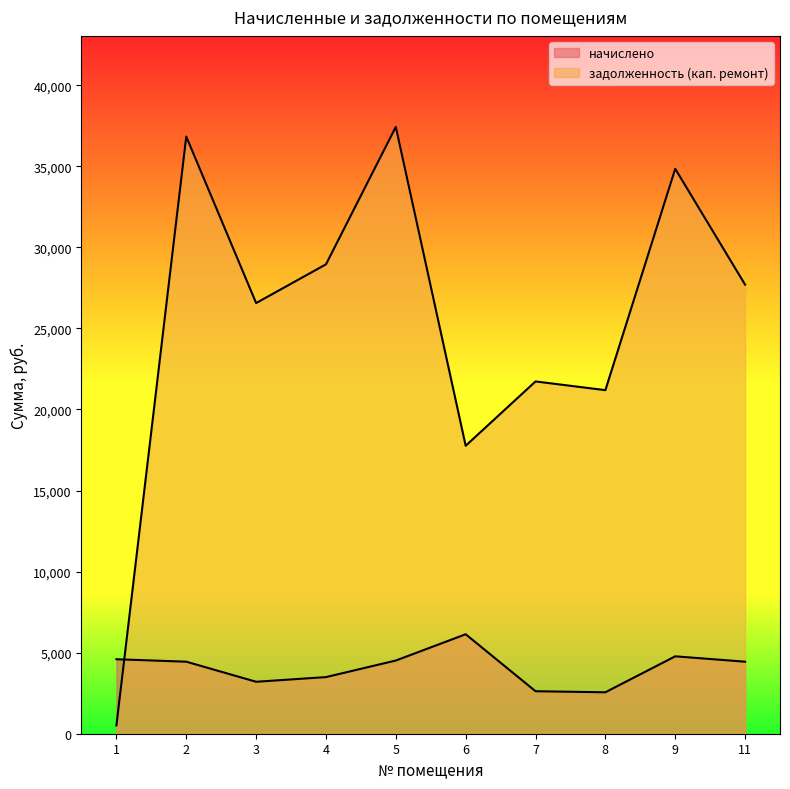

What is the value of the задолженность (кап. ремонт) point at the 4th from the left?

28948.8